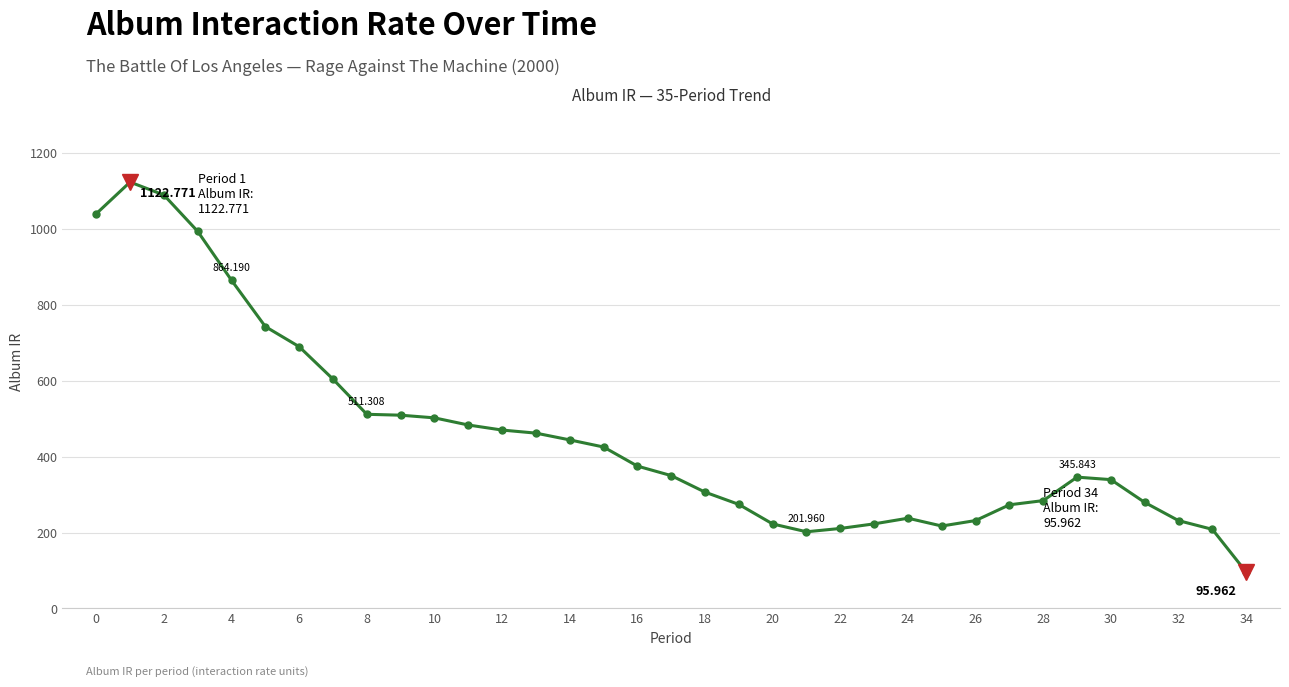

True or false: the data has more than 2 interior local peaks.

True